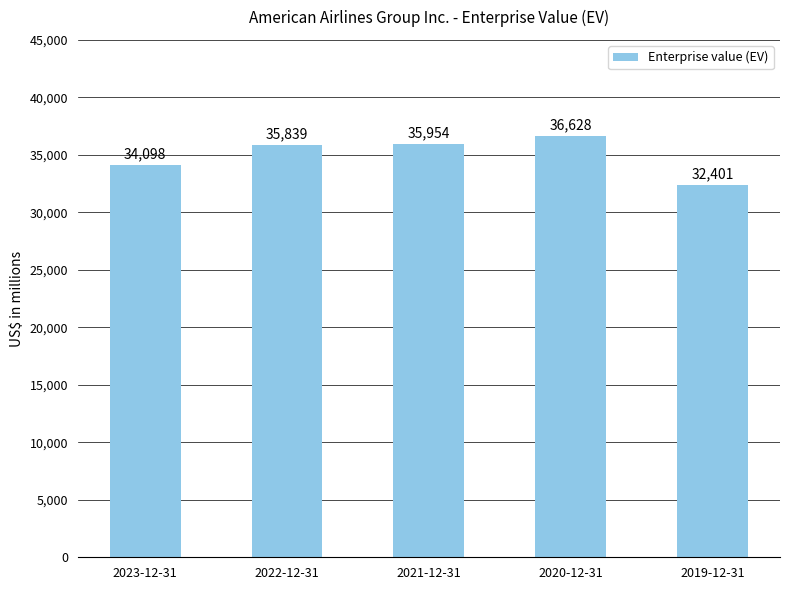

What is the label of the 3rd bar from the left?

2021-12-31